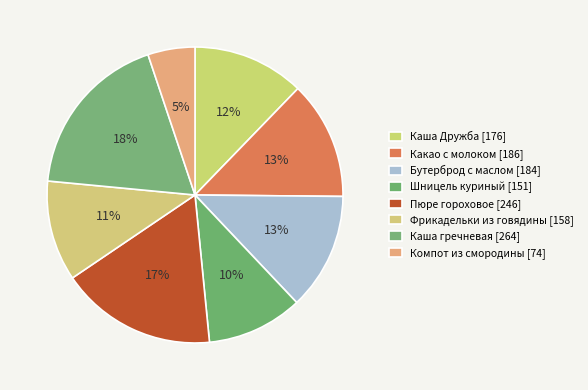

How many segments does this pie chart have?

8